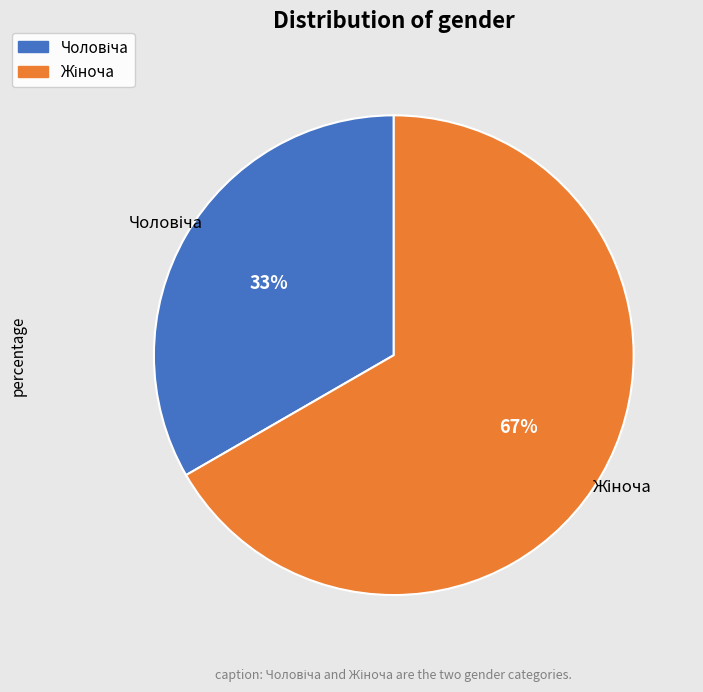

To the nearest percent, what is the average slice percentage?

50%